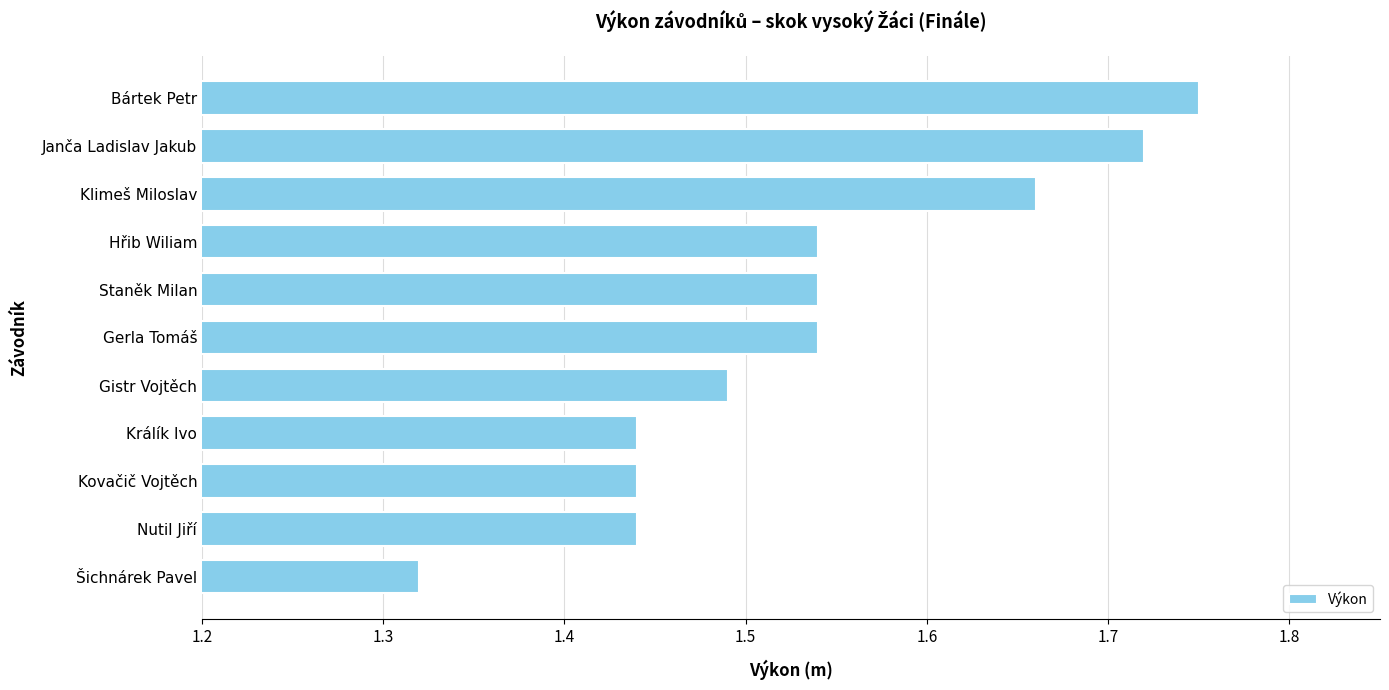

Which category has the highest value across all series?

Bártek Petr